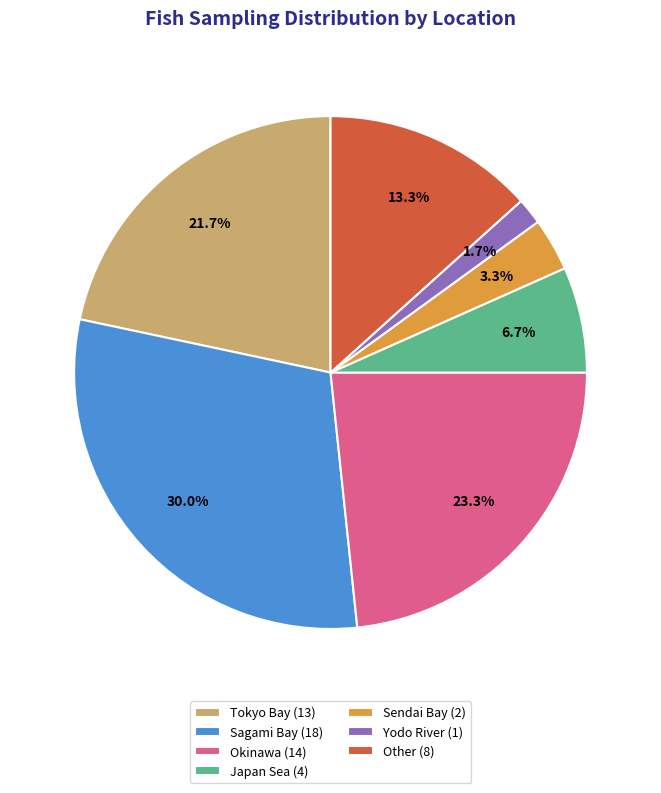

The Sagami Bay slice represents 39% of the pie. True or false?

False